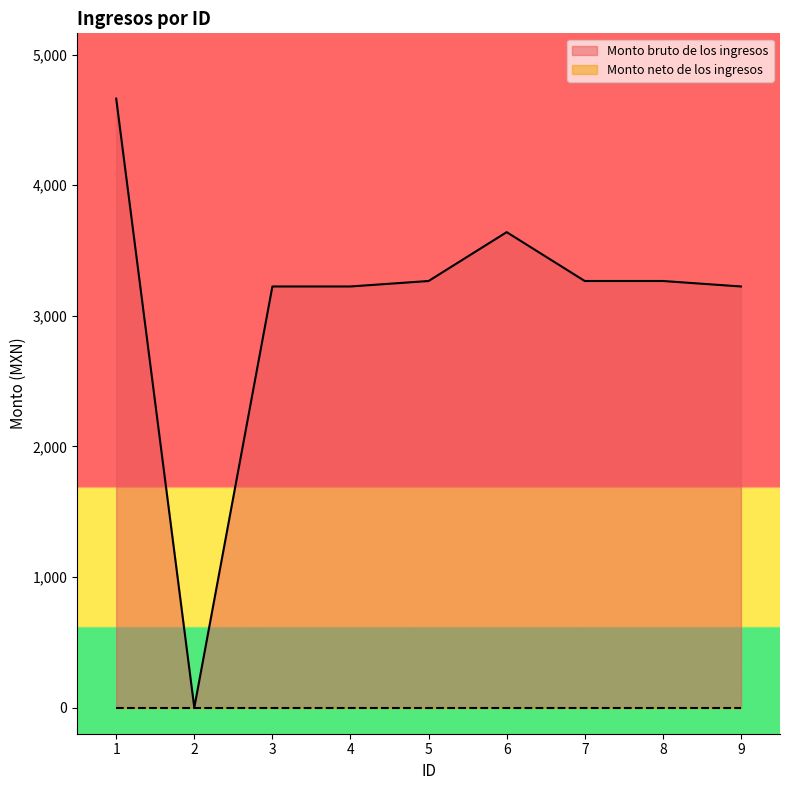

Between 8 and 4, which is larger?

8